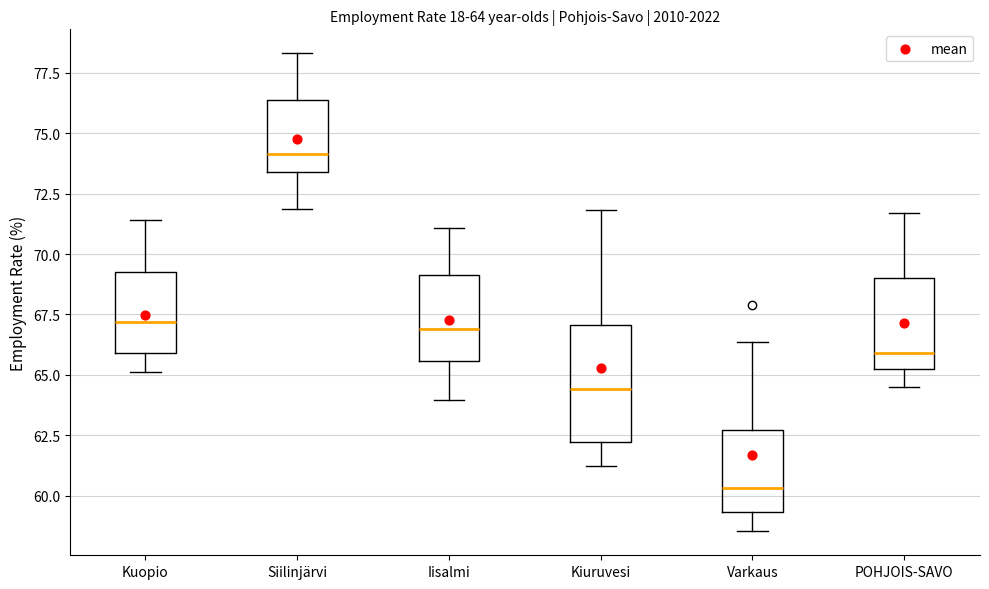

Which box has the highest median line?

Siilinjärvi